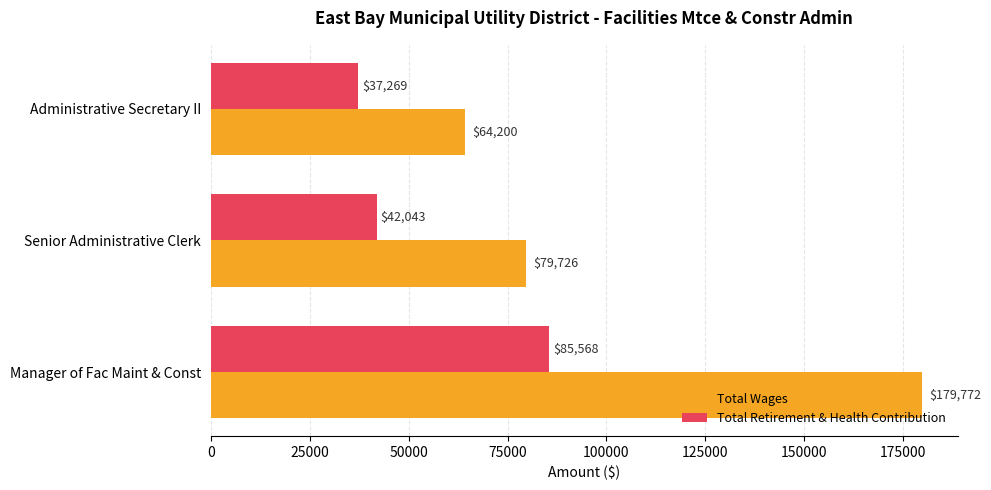

Rank the series by their average value, from lowest to highest.

Total Retirement & Health Contribution, Total Wages